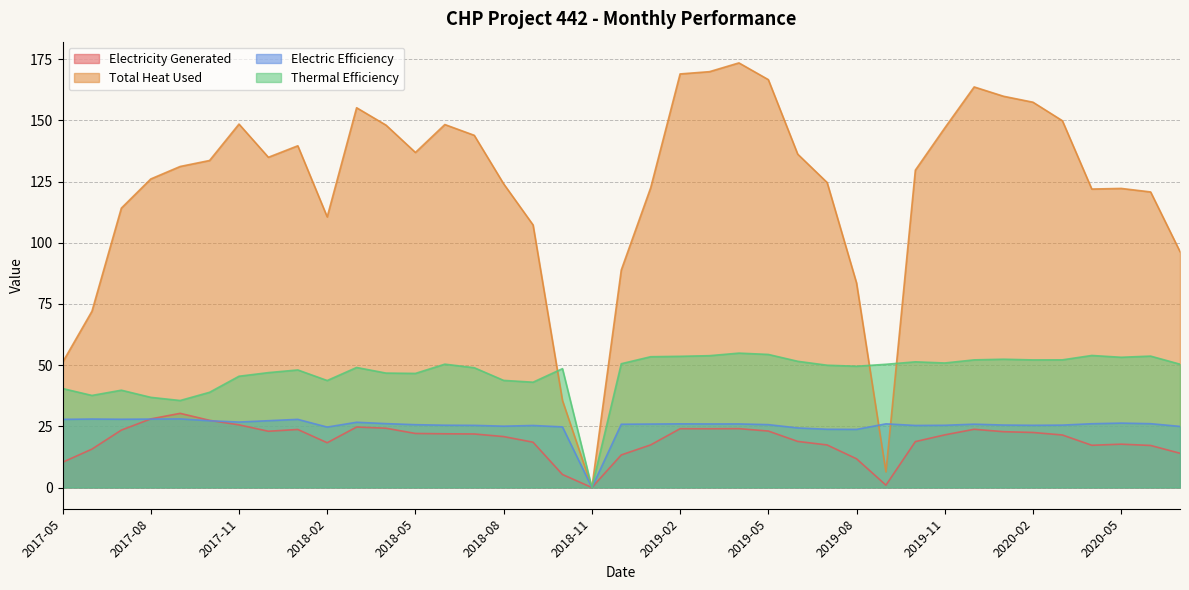

What is the difference between the maximum and minimum values in the Electric Efficiency series?

28.0